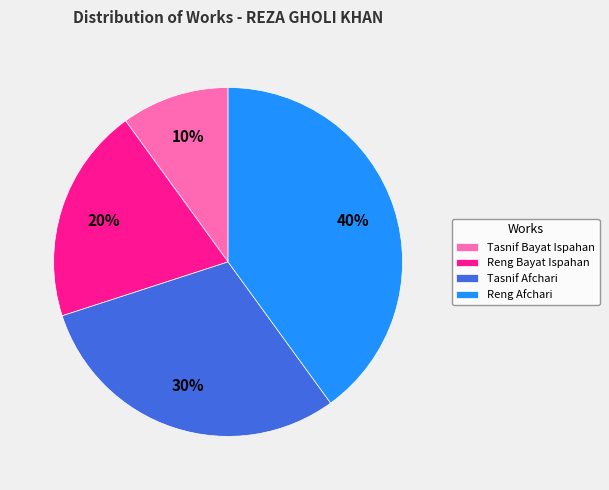

Is Tasnif Bayat Ispahan the majority of the pie?

No